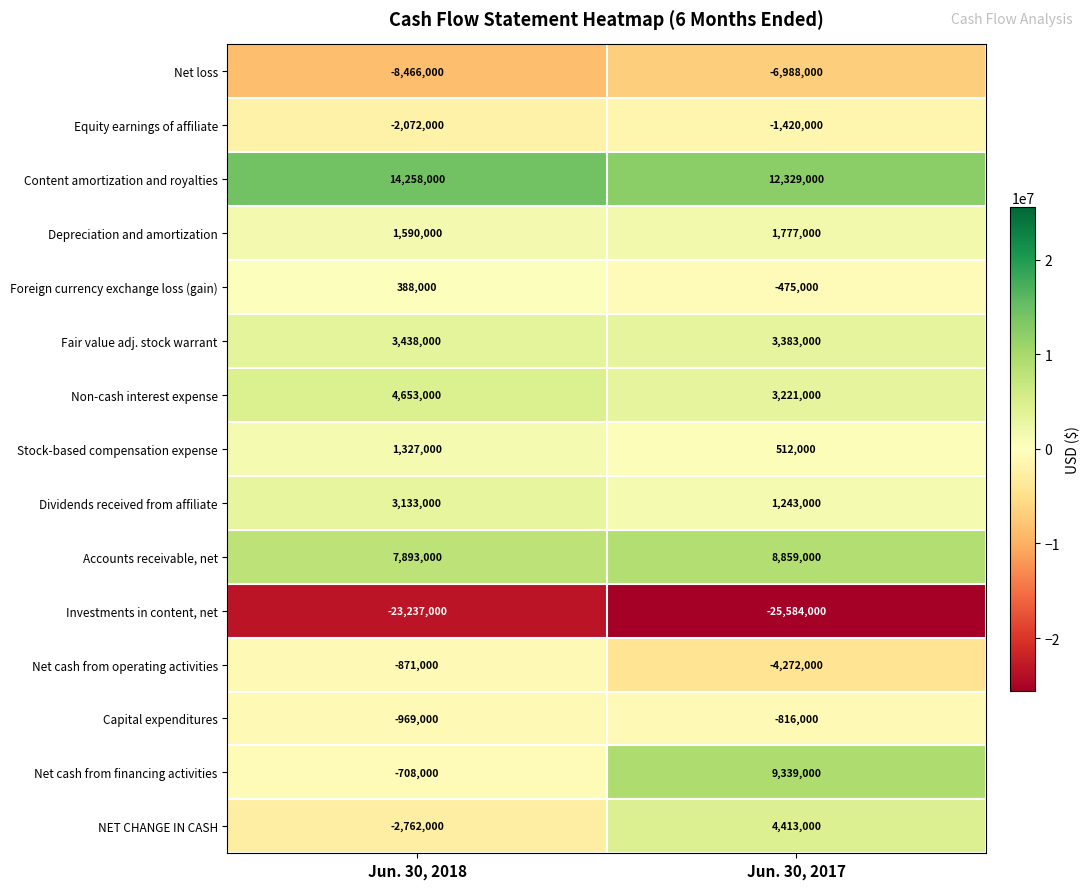

What is the difference between the Fair value adj. stock warrant values at Jun. 30, 2017 and Jun. 30, 2018?

55000